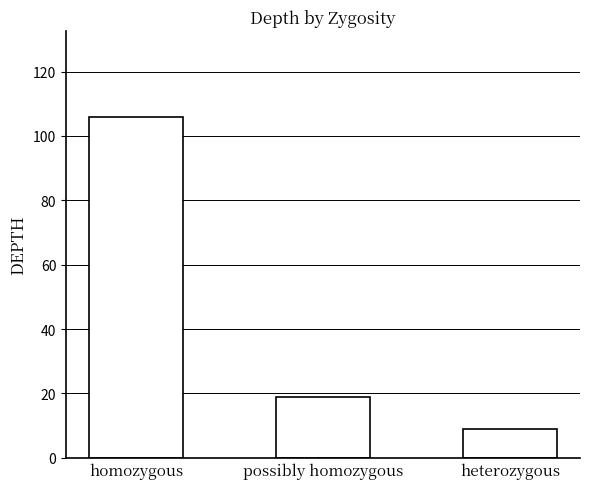

True or false: the data shows 19 at possibly homozygous.

True